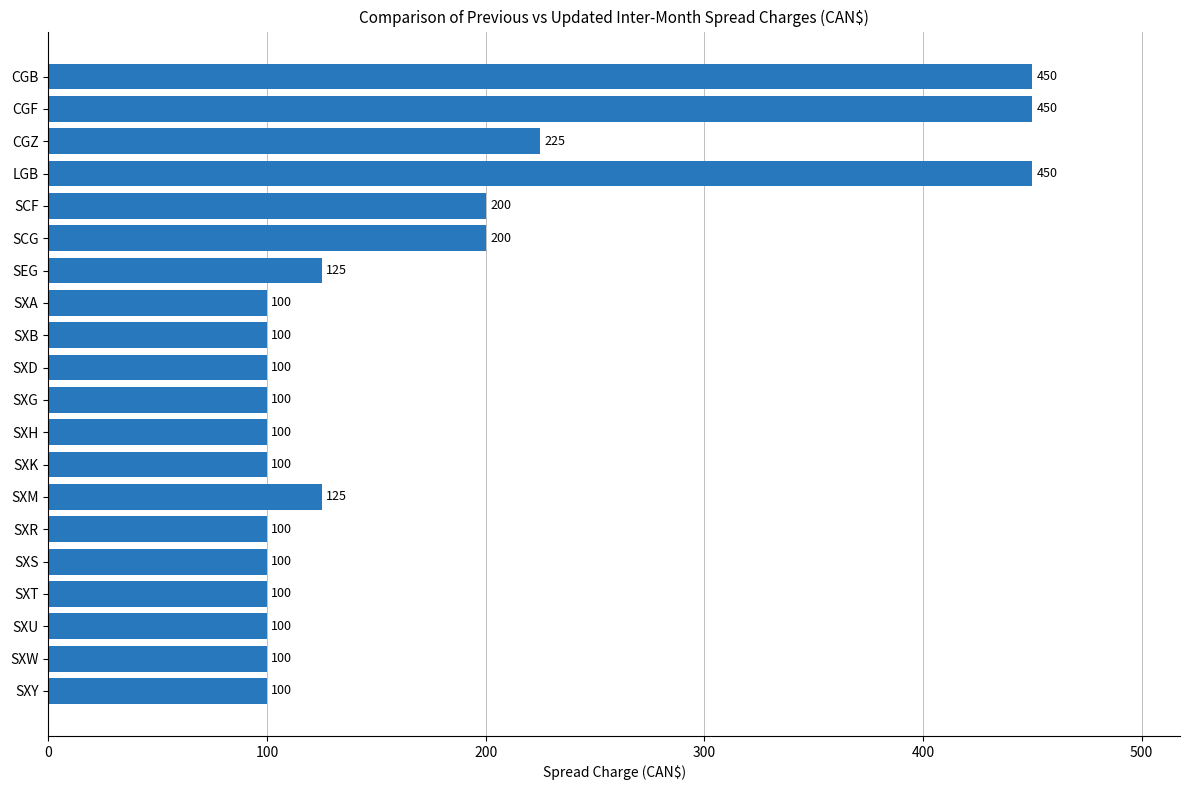

The value at SXD is 100. True or false?

True